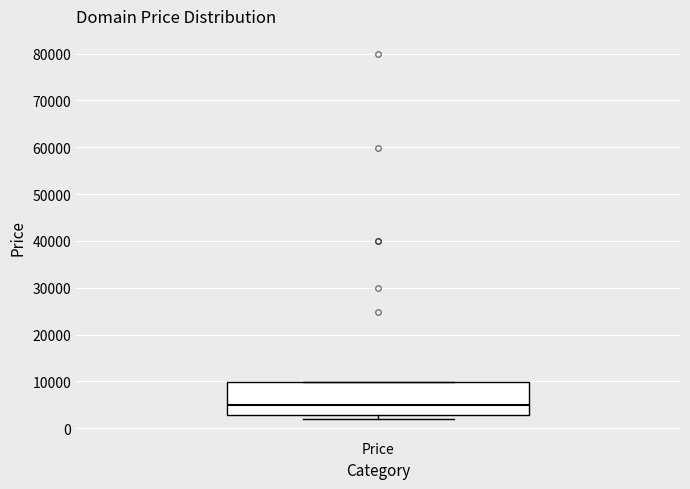

Read this box plot against the y-axis: the position of the median line, the range covered by the box, and the ends of both whiskers. The values are not printed on the chart, so give them approximately, as read against the axis.

median 5000, box 3000 to 10000, whiskers 2000 to 10000